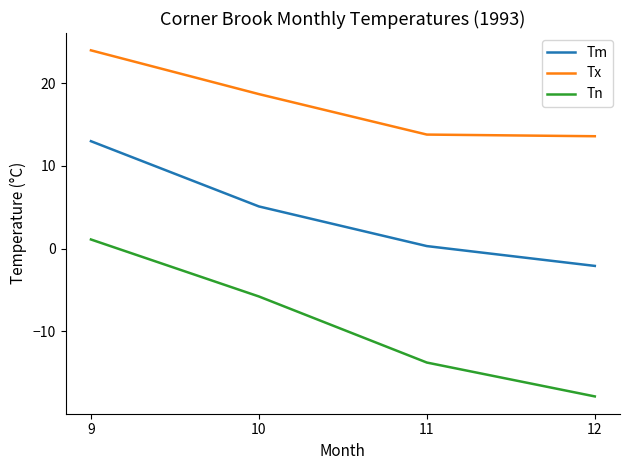

True or false: Tx and Tm intersect in this chart.

False